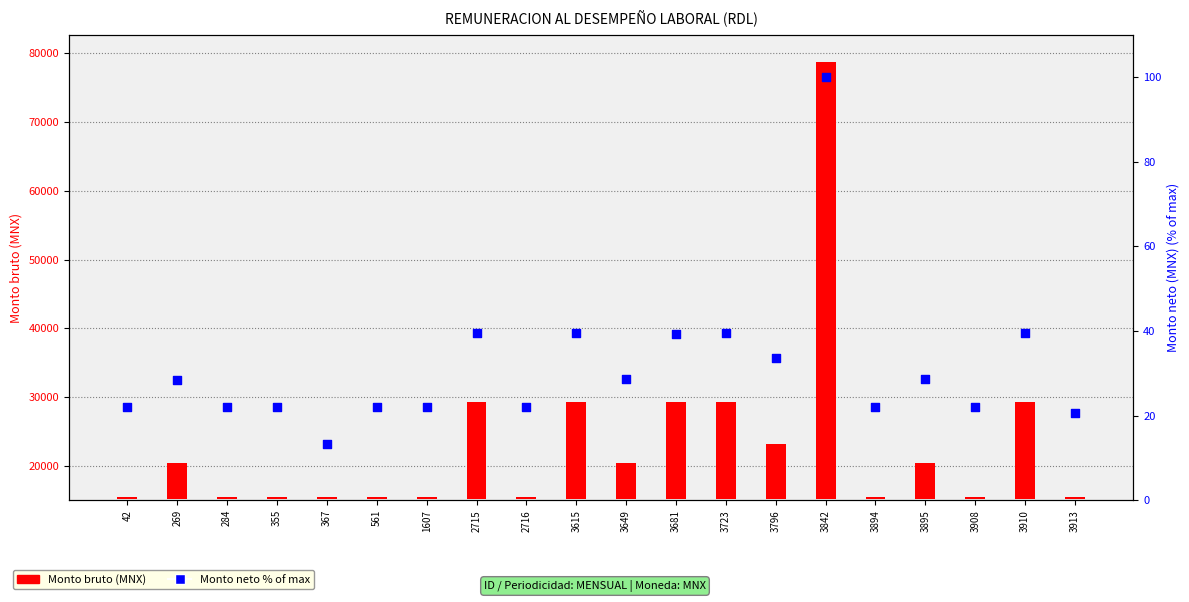

Which series reaches the minimum Y coordinate?

Monto neto %